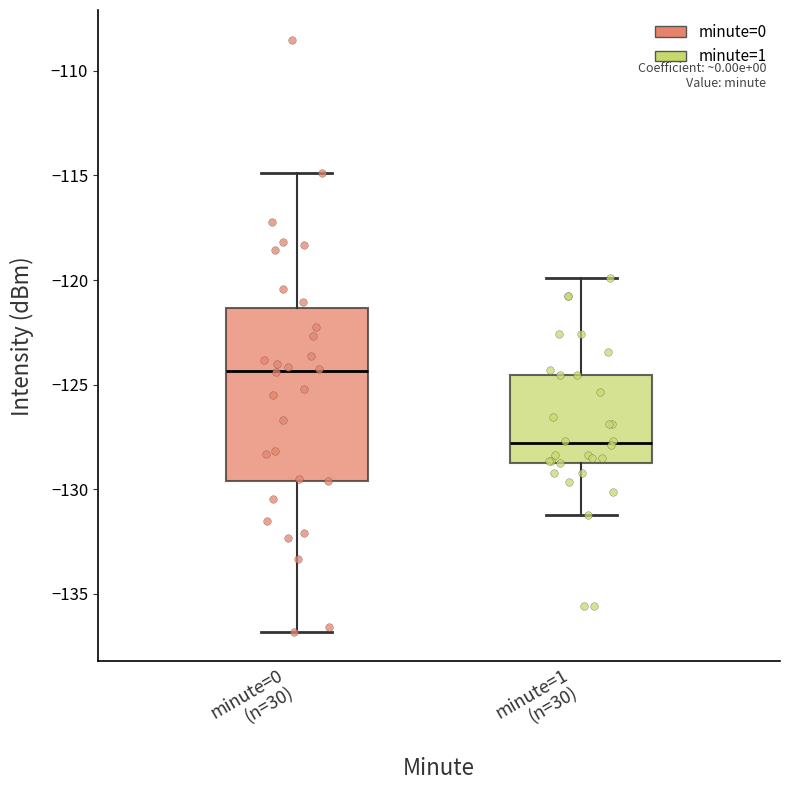

Which box has the highest median line?

minute=0 (n=30)